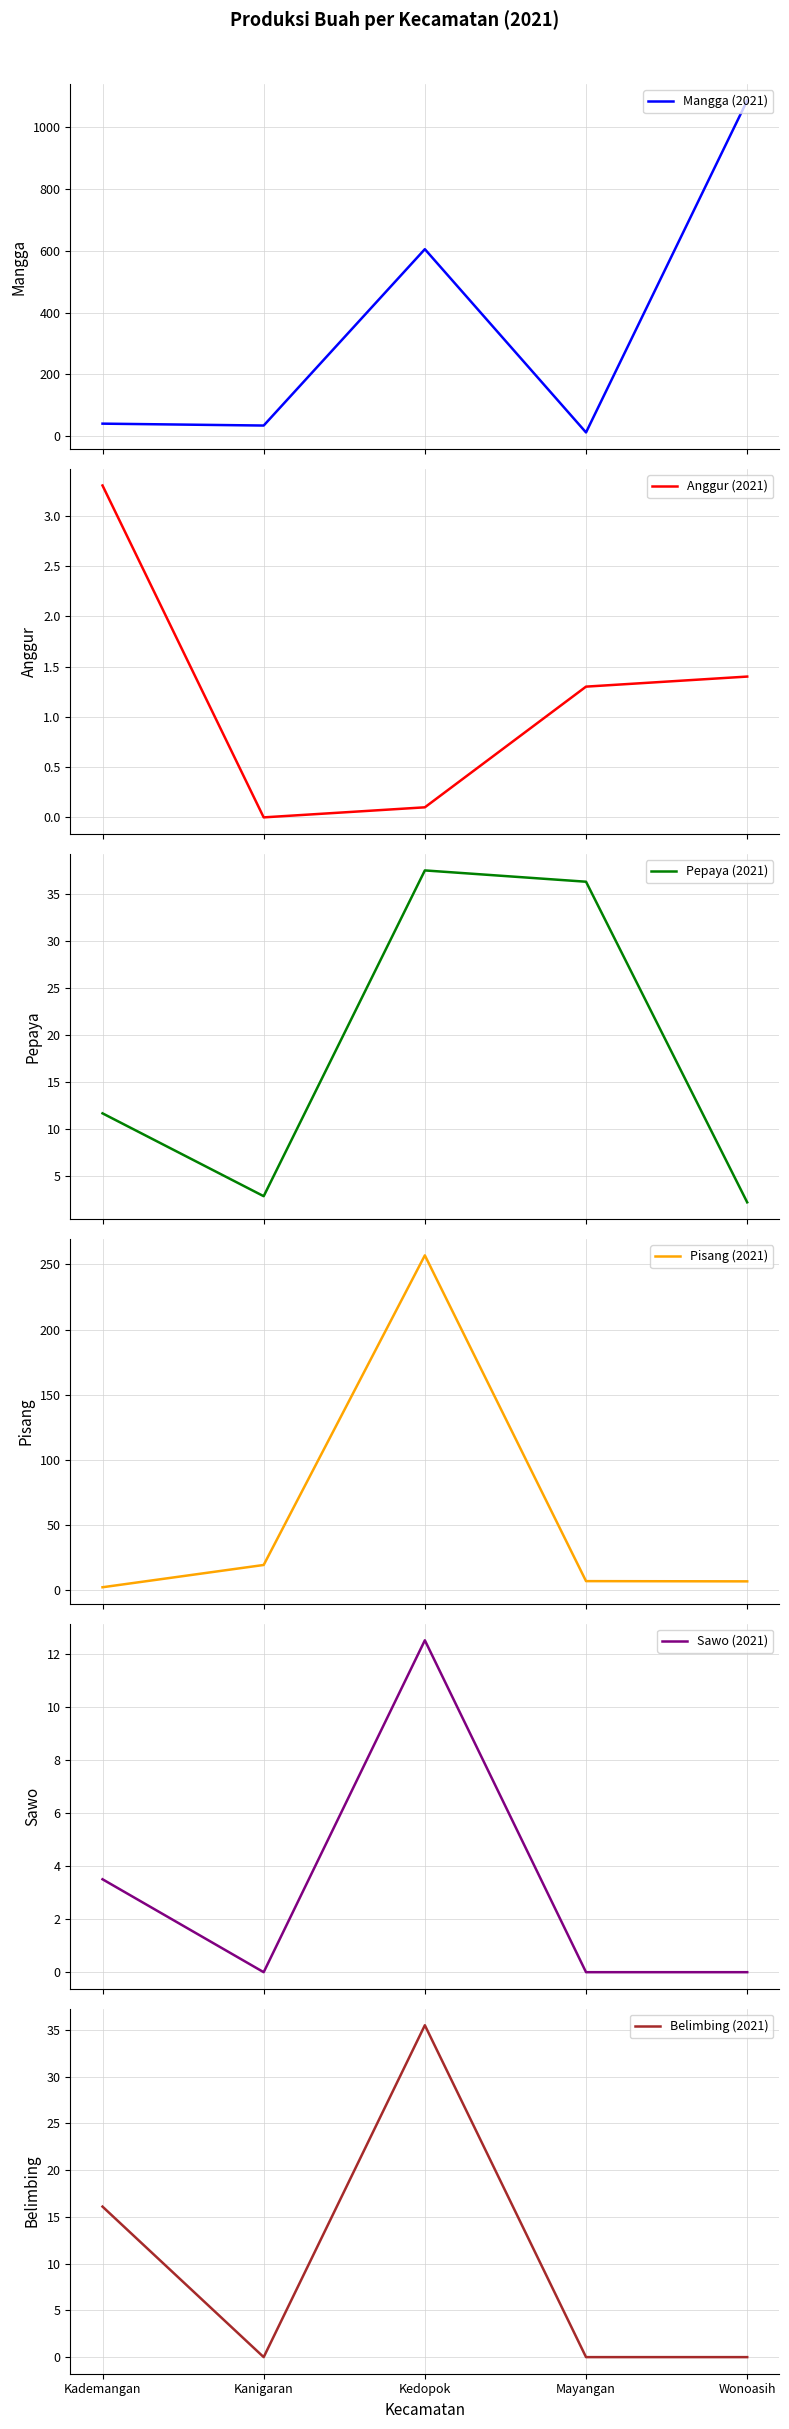

What are all the series names shown in the legend?

Mangga (2021), Anggur (2021), Pepaya (2021), Pisang (2021), Sawo (2021), Belimbing (2021)